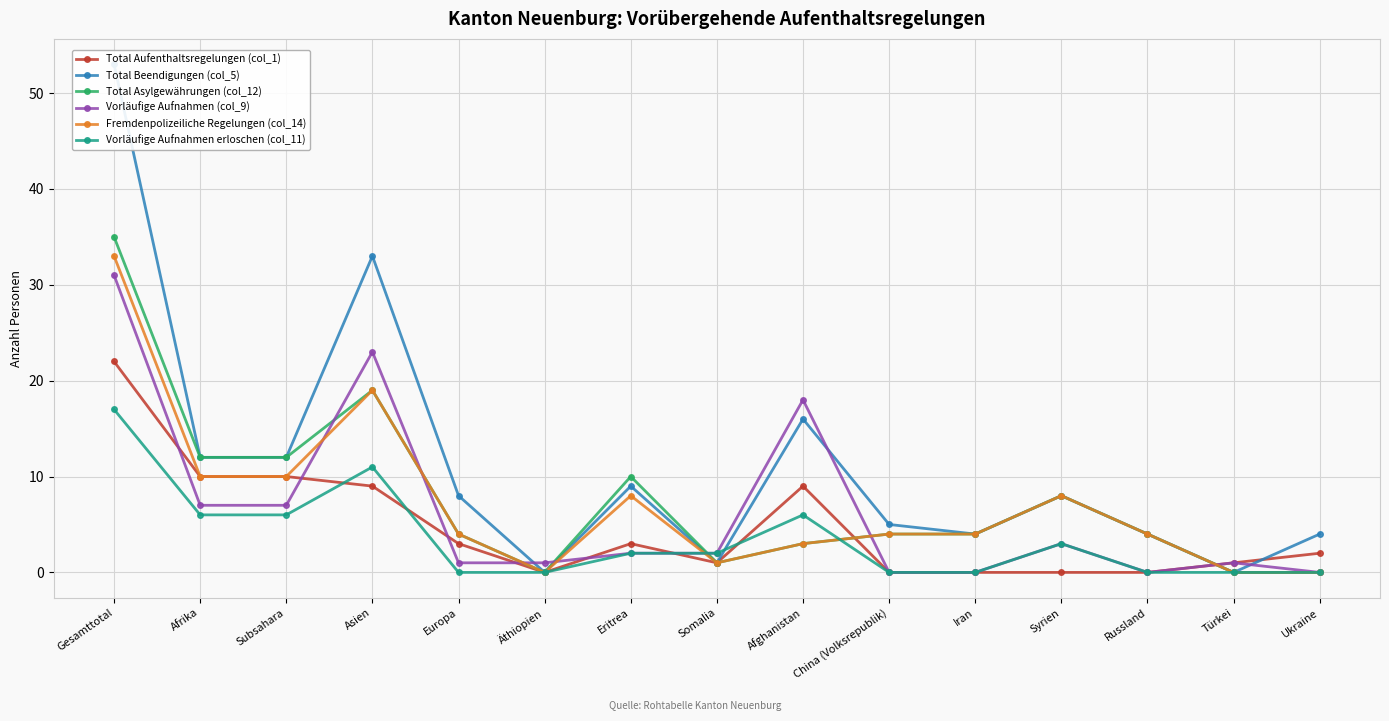

How many values in the Fremdenpolizeiliche Regelungen (col_14) series are below 4?

5